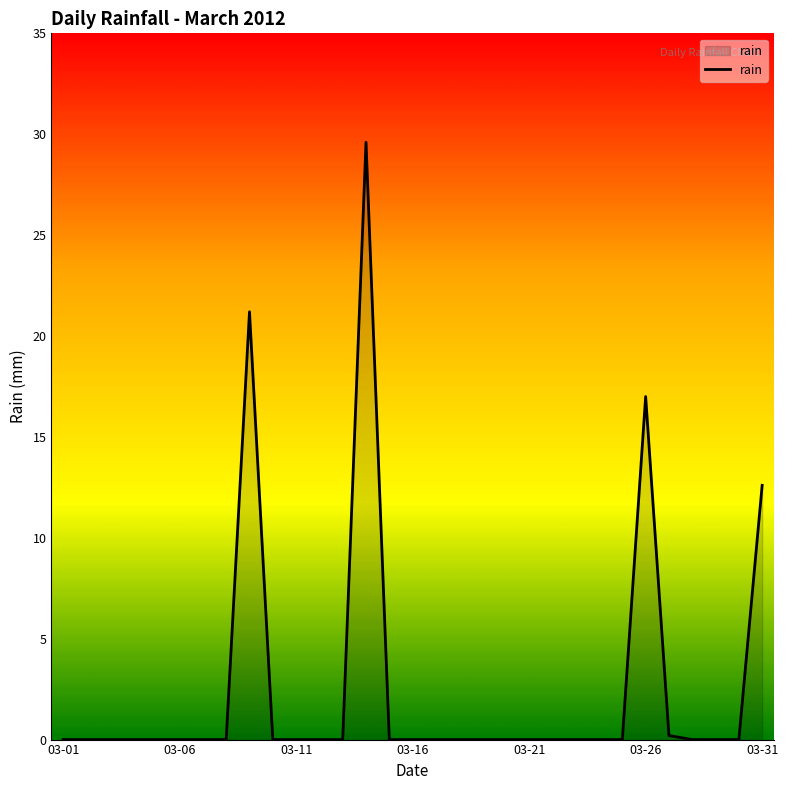

What is the greatest value displayed?

29.6